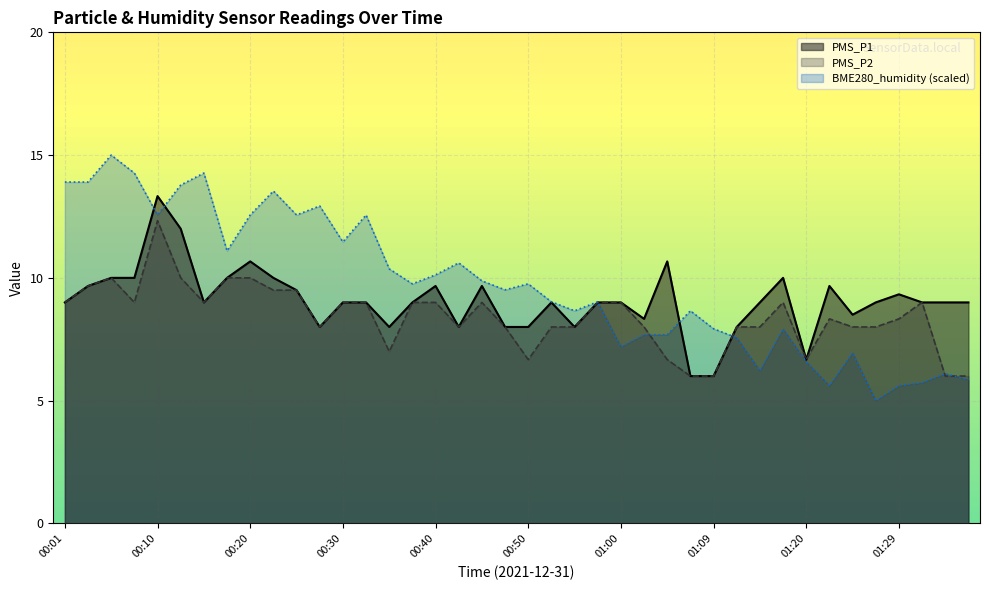

Reading left to right, extract all data points from this chart.

PMS_P1: 00:01=9.0	00:03=9.7	00:05=10.0	00:08=10.0	00:10=13.3	00:13=12.0	00:15=9.0	00:18=10.0	00:20=10.7	00:23=10.0	00:25=9.5	00:28=8.0	00:30=9.0	00:33=9.0	00:35=8.0	00:37=9.0	00:40=9.7	00:42=8.0	00:45=9.7	00:47=8.0	00:50=8.0	00:52=9.0	00:55=8.0	00:57=9.0	01:00=9.0	01:02=8.3	01:04=10.7	01:07=6.0	01:09=6.0	01:12=8.0	01:14=9.0	01:17=10.0	01:20=6.7	01:22=9.7	01:25=8.5	01:27=9.0	01:29=9.3	01:32=9.0	01:34=9.0	01:37=9.0
PMS_P2: 00:01=9.0	00:03=9.7	00:05=10.0	00:08=9.0	00:10=12.3	00:13=10.0	00:15=9.0	00:18=10.0	00:20=10.0	00:23=9.5	00:25=9.5	00:28=8.0	00:30=9.0	00:33=9.0	00:35=7.0	00:37=9.0	00:40=9.0	00:42=8.0	00:45=9.0	00:47=8.0	00:50=6.7	00:52=8.0	00:55=8.0	00:57=9.0	01:00=9.0	01:02=8.0	01:04=6.7	01:07=6.0	01:09=6.0	01:12=8.0	01:14=8.0	01:17=9.0	01:20=6.7	01:22=8.3	01:25=8.0	01:27=8.0	01:29=8.3	01:32=9.0	01:34=6.0	01:37=6.0
BME280_humidity: 00:01=13.9	00:03=13.9	00:05=15.0	00:08=14.3	00:10=12.6	00:13=13.8	00:15=14.3	00:18=11.1	00:20=12.6	00:23=13.5	00:25=12.6	00:28=12.9	00:30=11.5	00:33=12.6	00:35=10.4	00:37=9.8	00:40=10.1	00:42=10.6	00:45=9.9	00:47=9.5	00:50=9.8	00:52=9.0	00:55=8.7	00:57=9.0	01:00=7.2	01:02=7.7	01:04=7.7	01:07=8.7	01:09=7.9	01:12=7.6	01:14=6.2	01:17=7.9	01:20=6.6	01:22=5.6	01:25=7.0	01:27=5.0	01:29=5.6	01:32=5.7	01:34=6.1	01:37=5.9